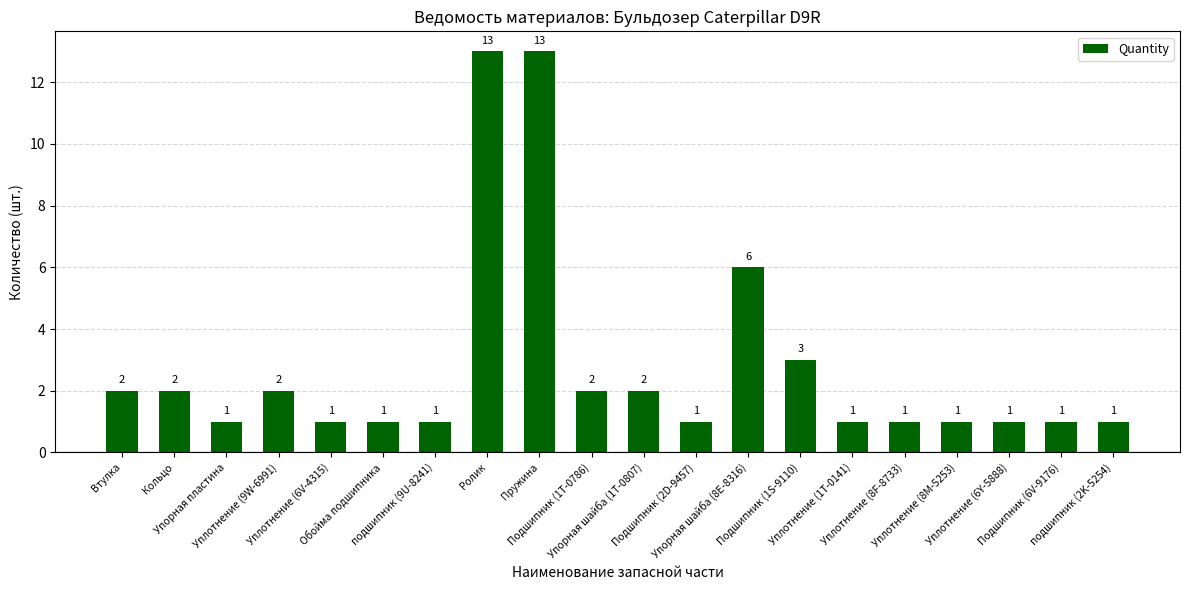

Which has a higher value, Уплотнение (6Y-5888) or Пружина?

Пружина